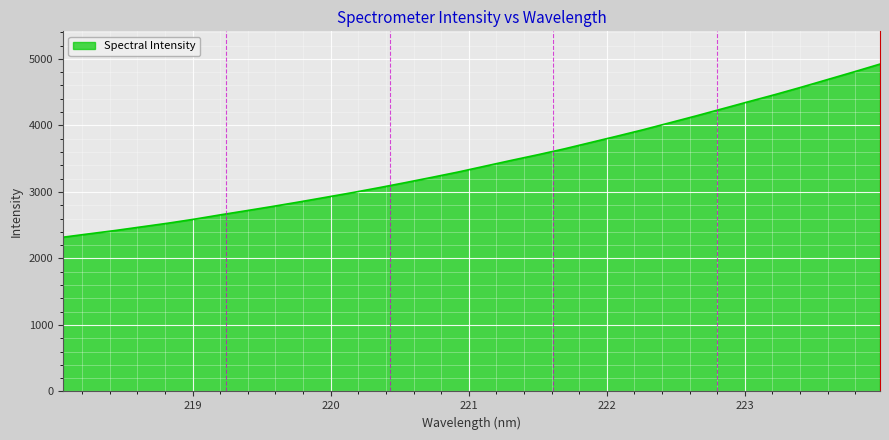

What is the difference between the maximum and minimum values?

2603.0